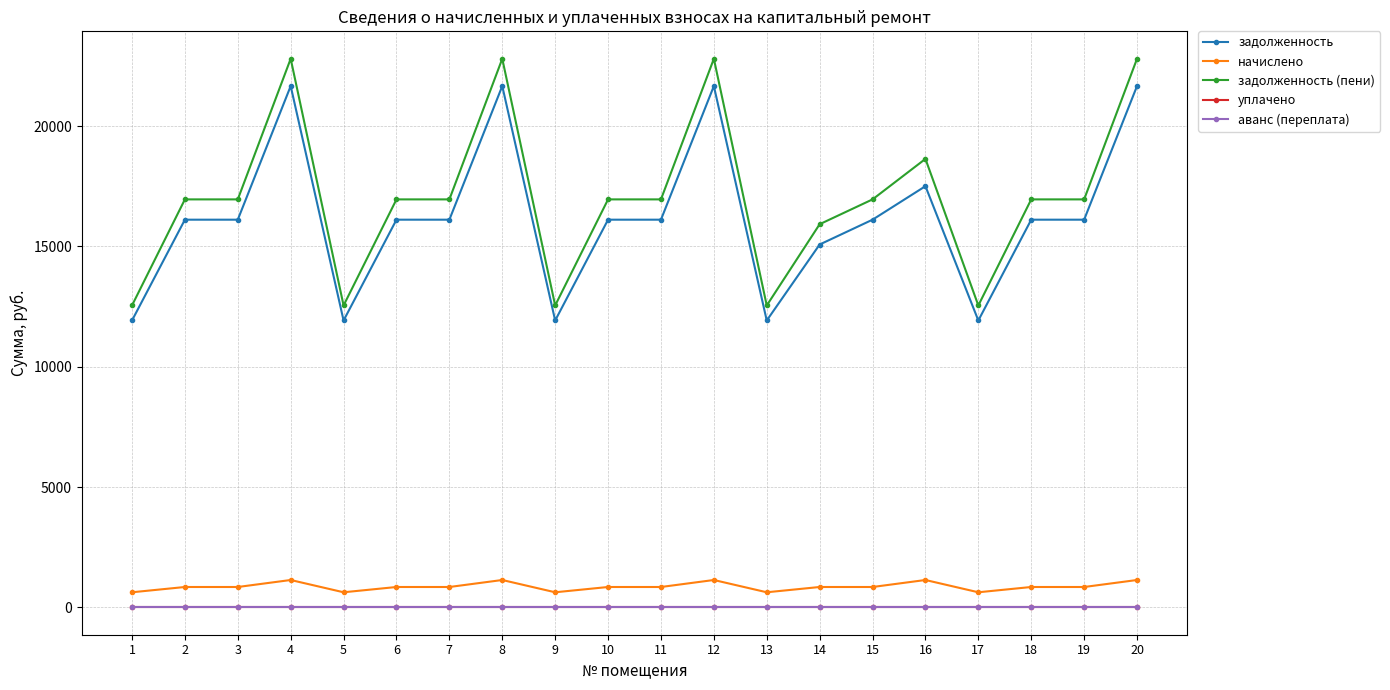

Is this an area chart (filled region under the line)?

No